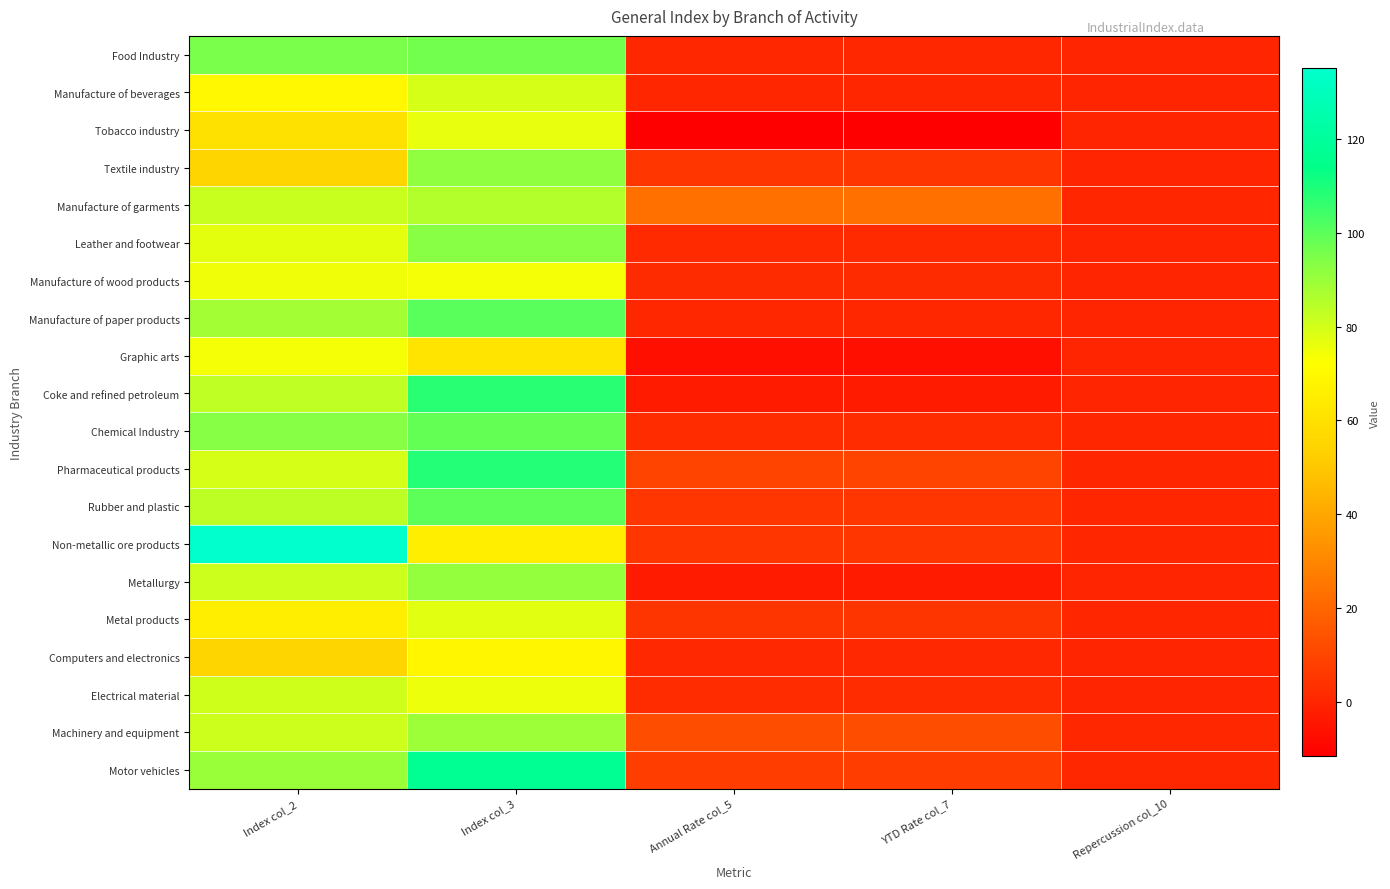

Rank the series at YTD Rate col_7 from lowest to highest value.

Tobacco industry, Graphic arts, Metallurgy, Coke and refined petroleum, Manufacture of beverages, Food Industry, Manufacture of paper products, Computers and electronics, Leather and footwear, Manufacture of wood products, Chemical Industry, Electrical material, Metal products, Rubber and plastic, Non-metallic ore products, Textile industry, Motor vehicles, Pharmaceutical products, Machinery and equipment, Manufacture of garments